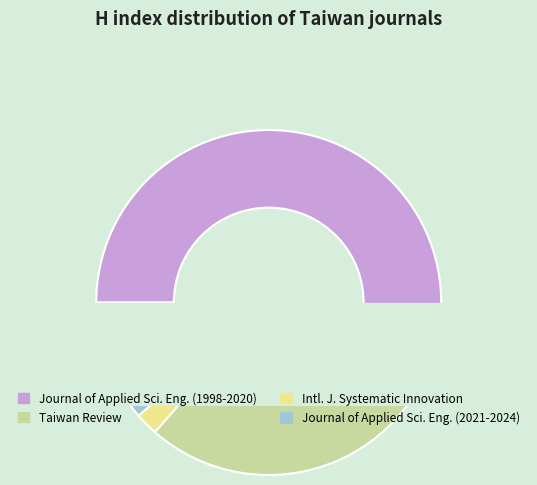

What is the largest slice in the pie chart?

Journal of Applied Science and Engineering (1998-2020)